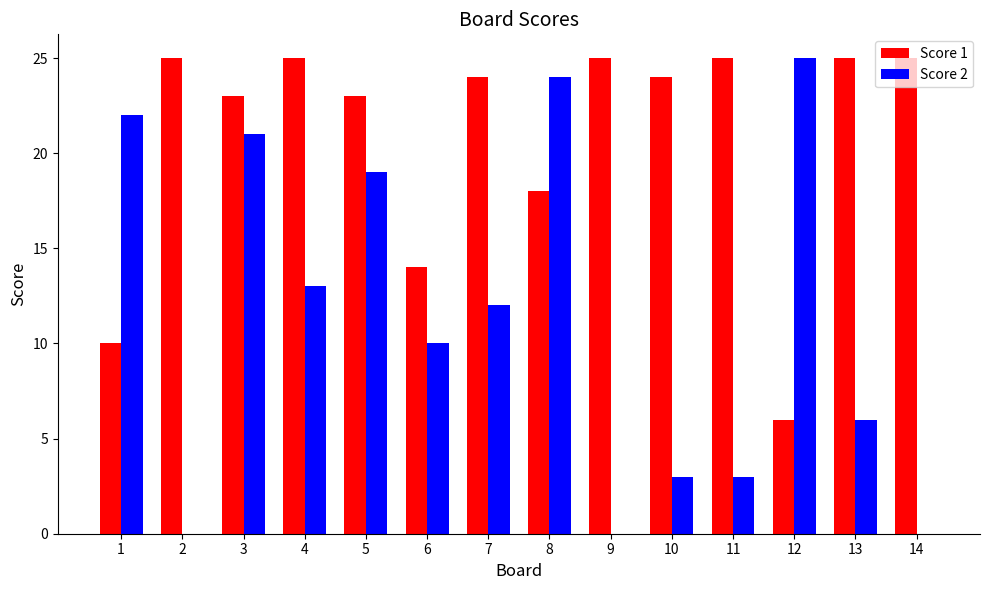

What is the highest value of the Score 1 series?

25